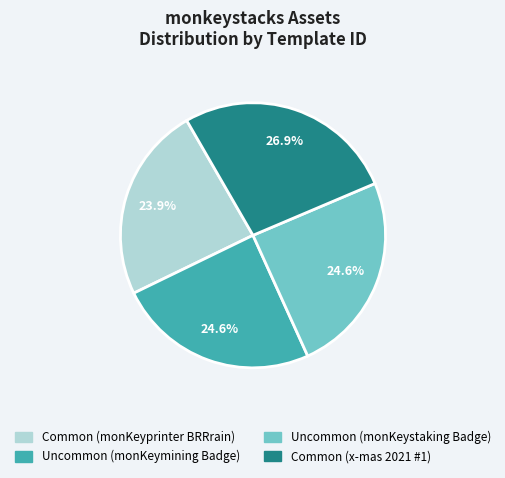

Does Common (monKeyprinter BRRrain) account for over 50% of the chart?

No